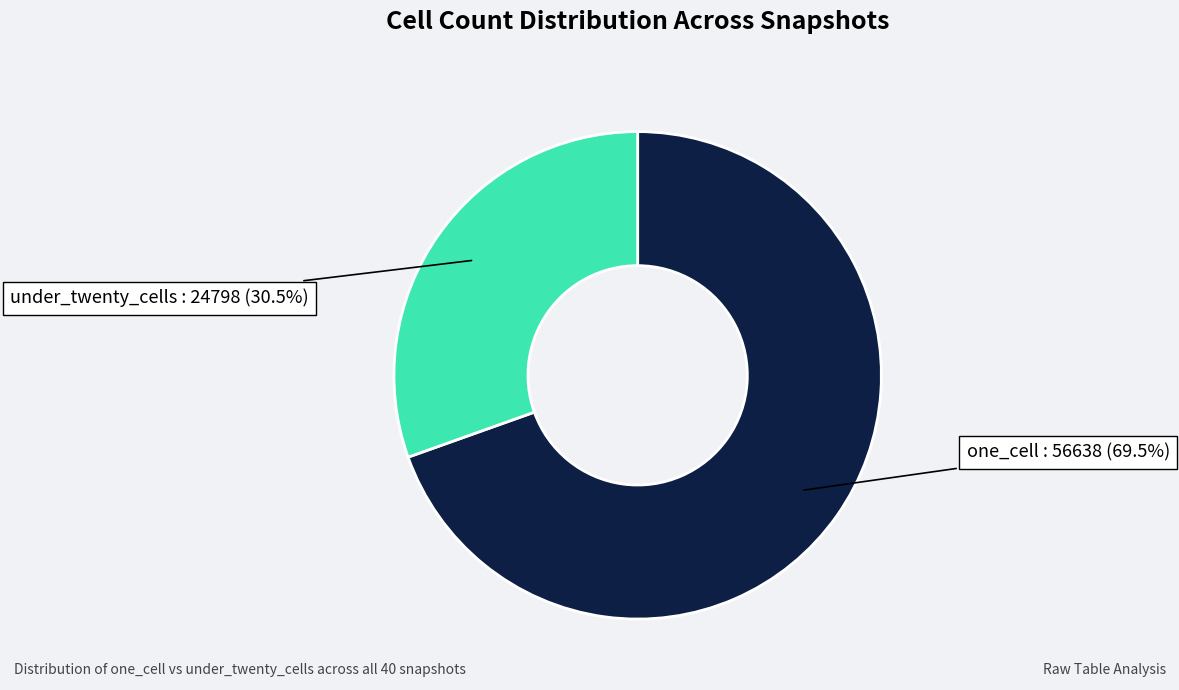

Is there any slice that represents more than half of the pie?

Yes